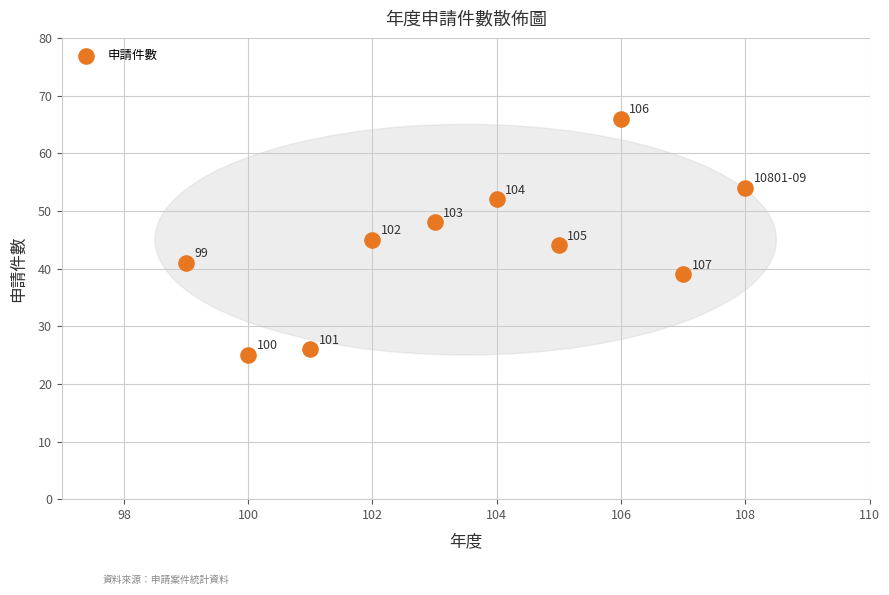

What is the average Y value?

44